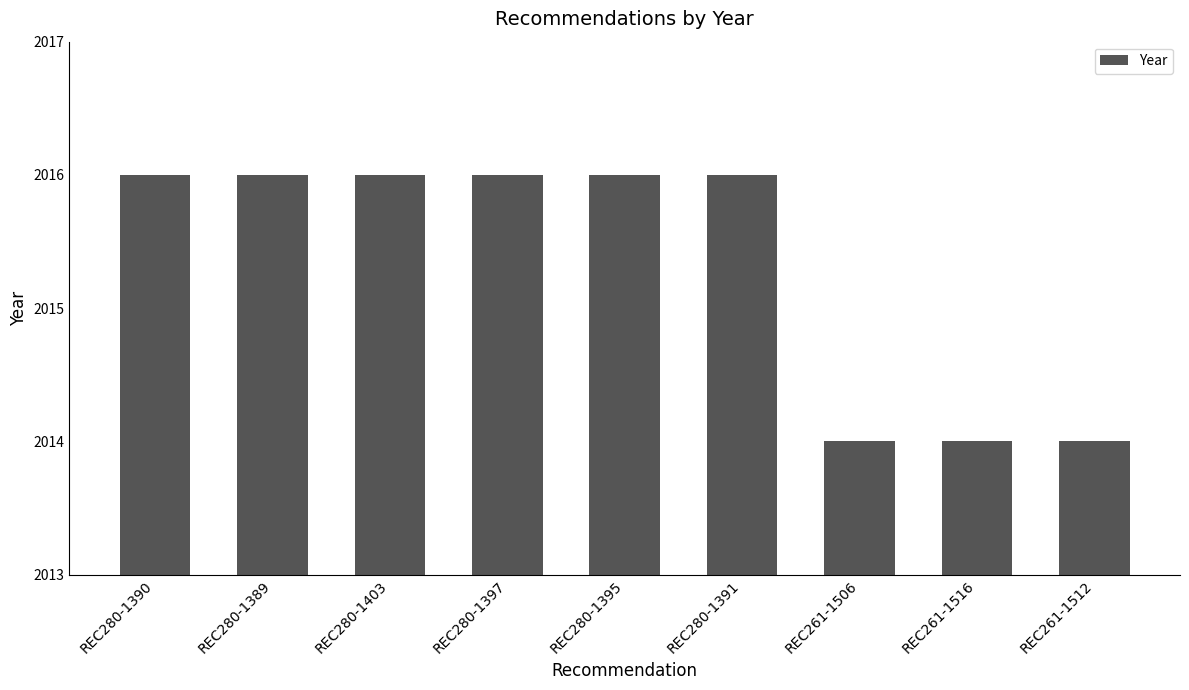

What is the greatest value displayed?

2016